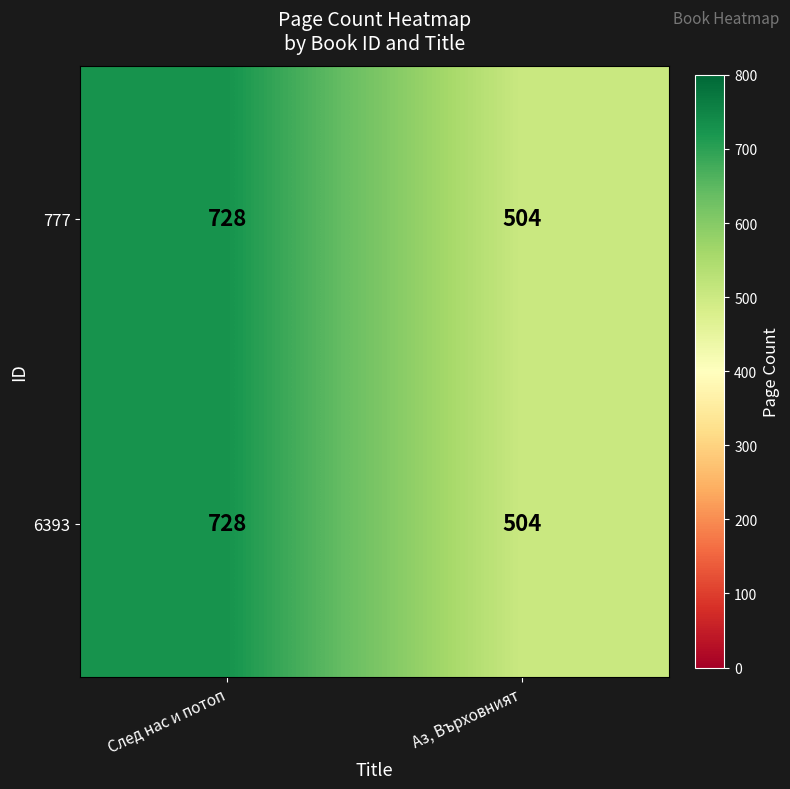

Rank the categories by 6393 value from lowest to highest.

Аз, Върховният, След нас и потоп